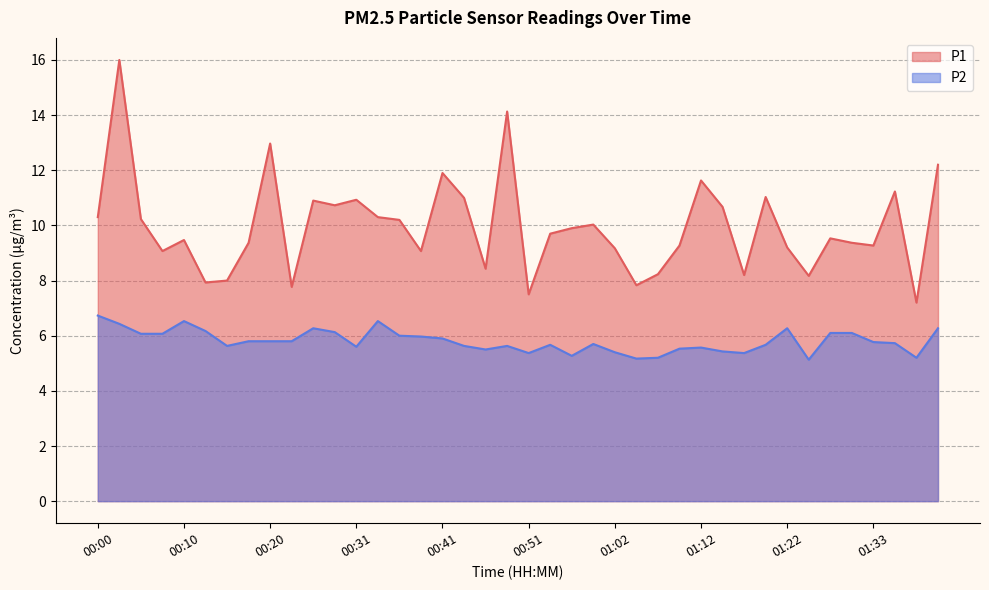

Reading left to right, extract all data points from this chart.

P1: 00:00=10.3	00:02=16.0	00:05=10.2	00:07=9.1	00:10=9.5	00:13=7.9	00:15=8.0	00:18=9.4	00:20=13.0	00:23=7.8	00:25=10.9	00:28=10.7	00:31=10.9	00:33=10.3	00:36=10.2	00:38=9.1	00:41=11.9	00:44=11.0	00:46=8.4	00:49=14.1	00:51=7.5	00:54=9.7	00:57=9.9	00:59=10.0	01:02=9.2	01:04=7.8	01:07=8.2	01:10=9.3	01:12=11.6	01:15=10.7	01:17=8.2	01:20=11.0	01:22=9.2	01:26=8.2	01:28=9.5	01:31=9.4	01:33=9.3	01:36=11.2	01:39=7.2	01:41=12.2
P2: 00:00=6.7	00:02=6.4	00:05=6.1	00:07=6.1	00:10=6.5	00:13=6.2	00:15=5.6	00:18=5.8	00:20=5.8	00:23=5.8	00:25=6.3	00:28=6.1	00:31=5.6	00:33=6.5	00:36=6.0	00:38=6.0	00:41=5.9	00:44=5.6	00:46=5.5	00:49=5.6	00:51=5.4	00:54=5.7	00:57=5.3	00:59=5.7	01:02=5.4	01:04=5.2	01:07=5.2	01:10=5.5	01:12=5.6	01:15=5.4	01:17=5.4	01:20=5.7	01:22=6.3	01:26=5.1	01:28=6.1	01:31=6.1	01:33=5.8	01:36=5.7	01:39=5.2	01:41=6.3